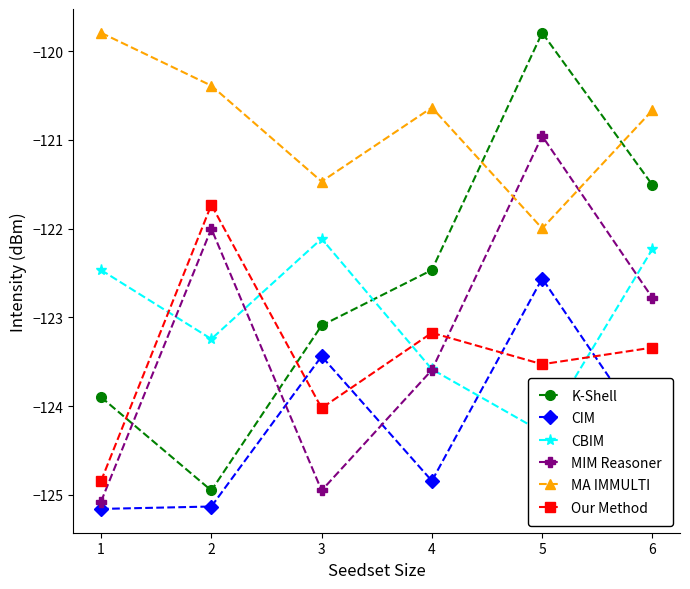

Where is the first local maximum for Our Method?

2